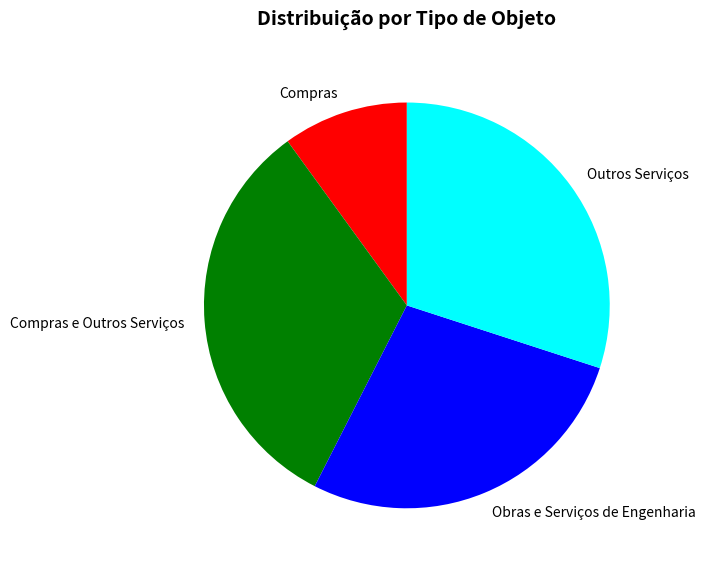

Between Outros Serviços and Compras e Outros Serviços, which is larger?

Compras e Outros Serviços